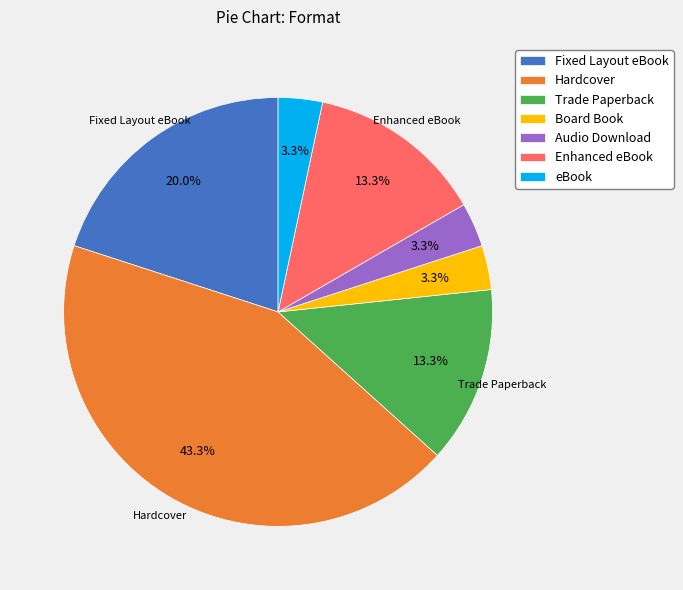

What percentage is the Enhanced eBook slice, to the nearest percent?

13%